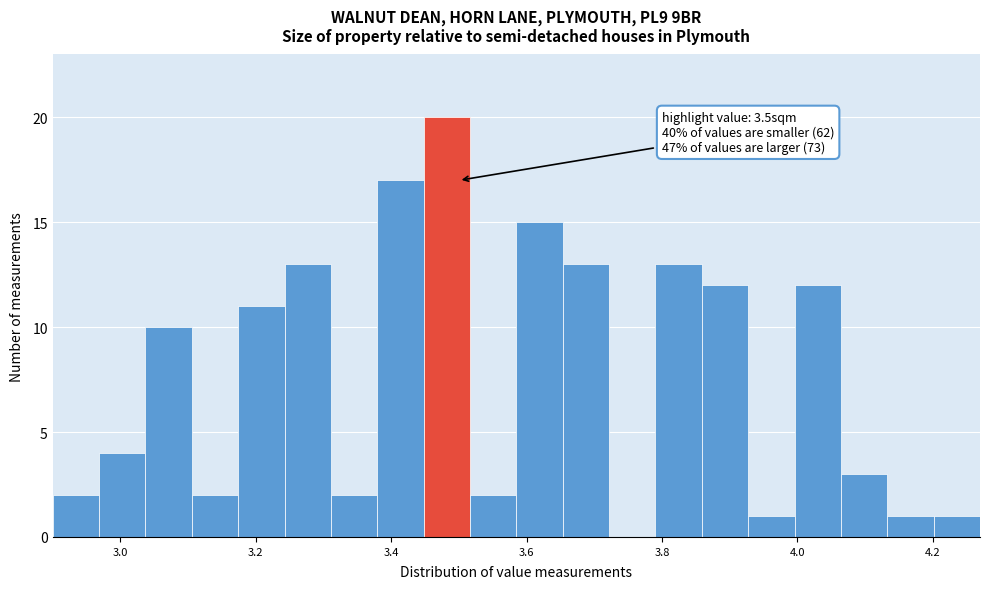

Read against the x-axis, roughly where is the centre of the tallest bar?

3.48